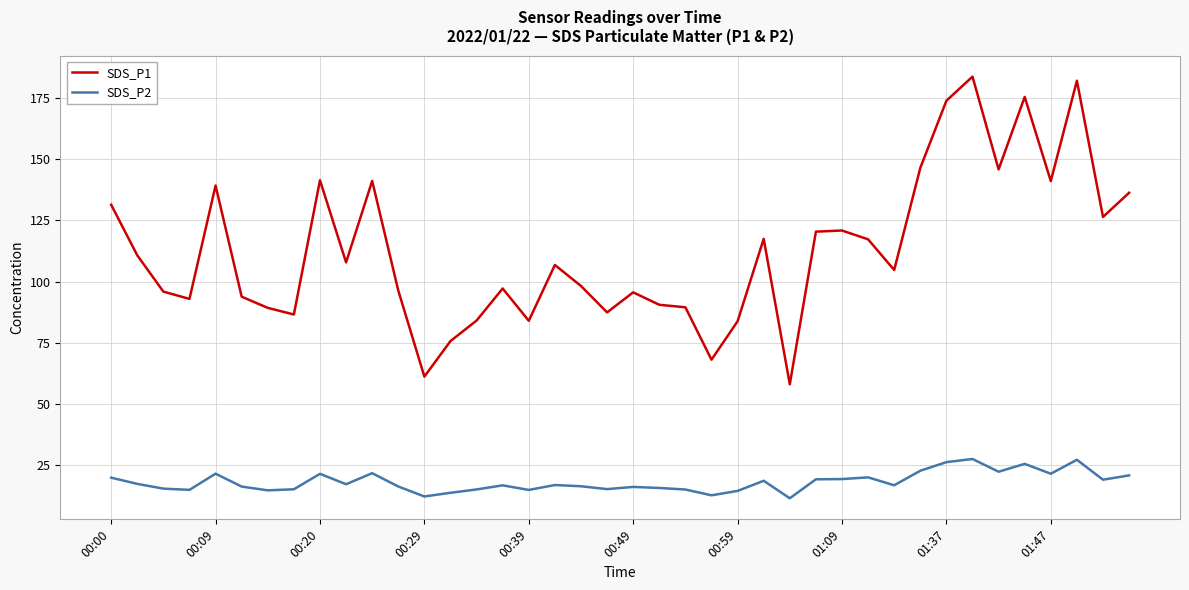

Which series has the largest total across all categories?

SDS_P1